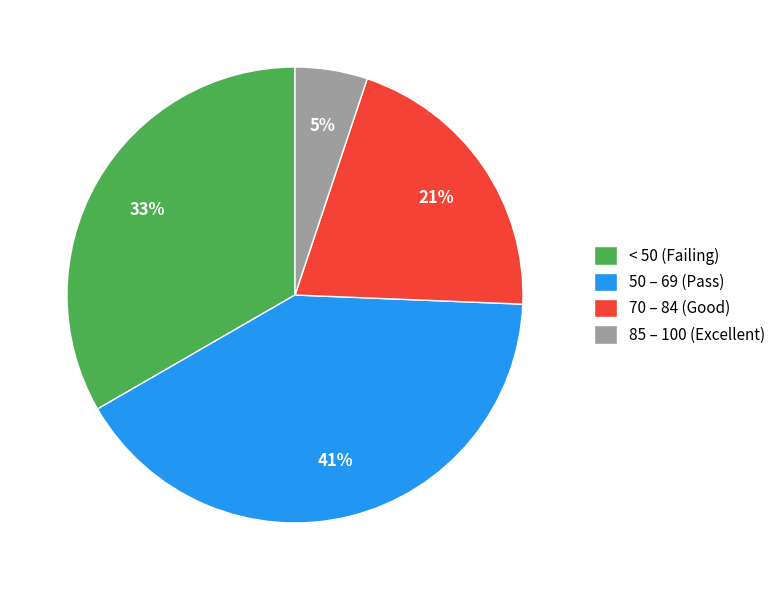

Rank the categories by value from highest to lowest.

50 – 69 (Pass), < 50 (Failing), 70 – 84 (Good), 85 – 100 (Excellent)